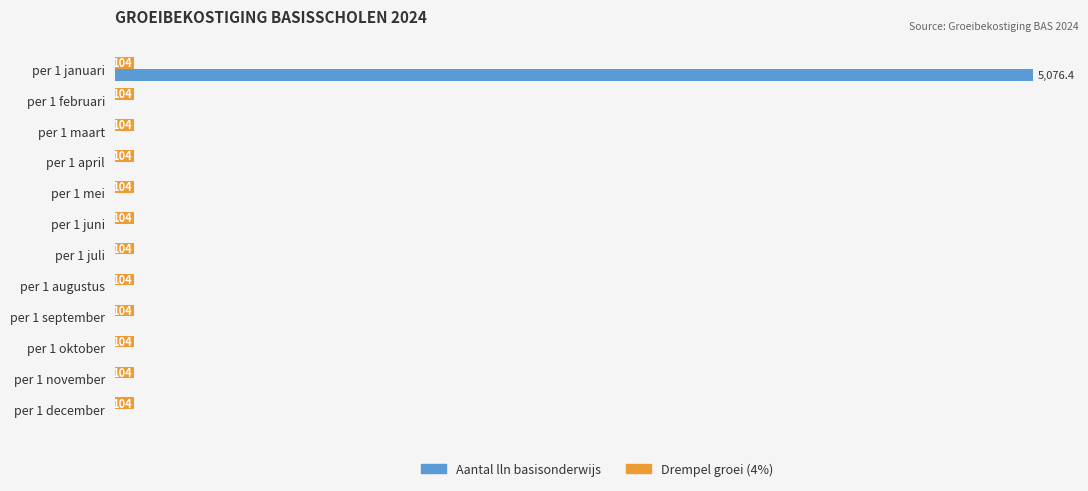

Which label corresponds to the largest value in the chart?

per 1 januari